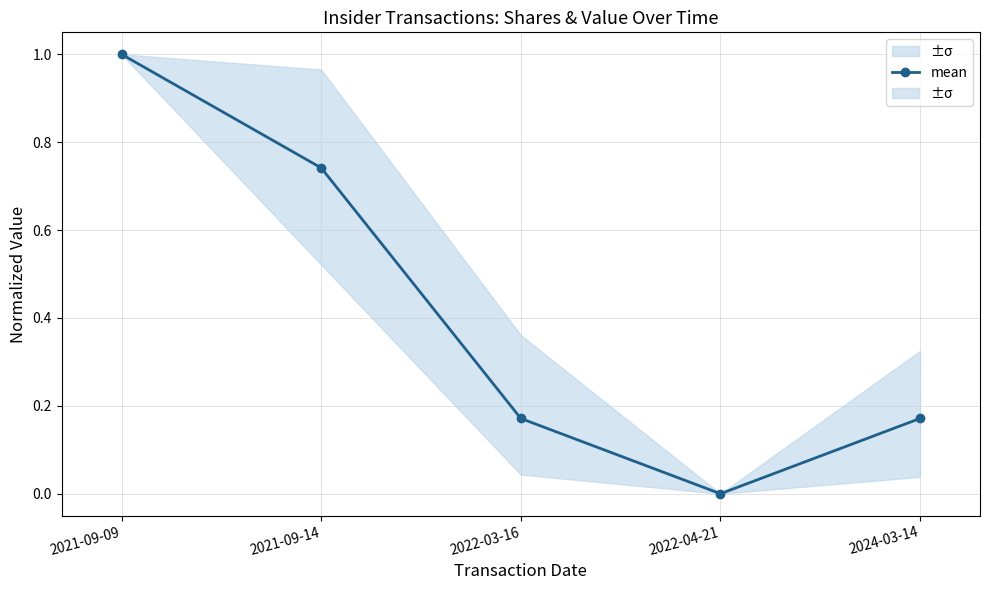

Reading left to right, what are all the values shown in this chart?

1.0	0.7	0.2	0.0	0.2